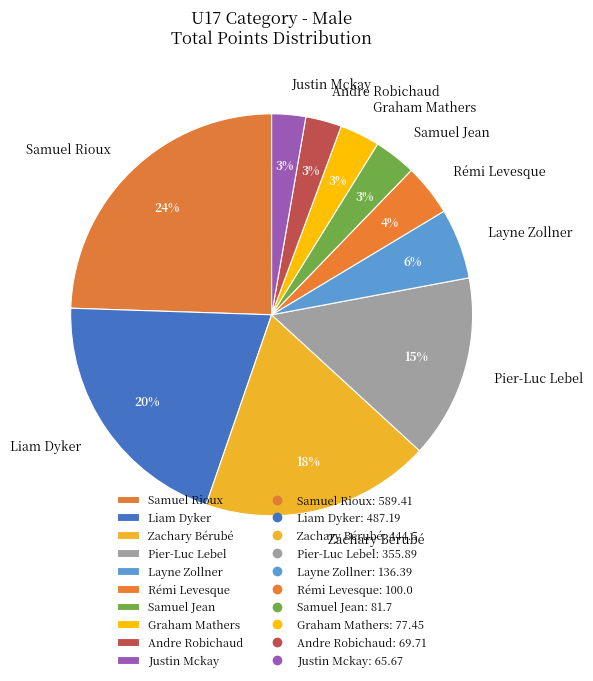

Is Graham Mathers the majority of the pie?

No